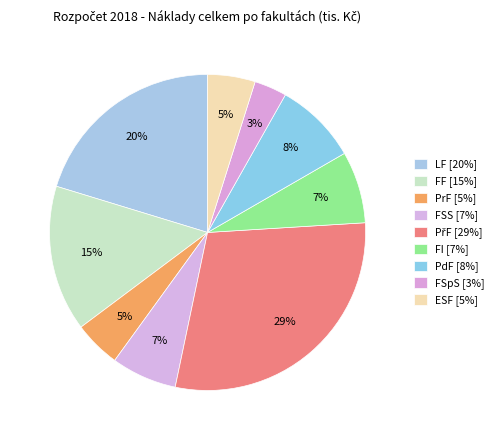

To the nearest percent, what is the difference between the largest and smallest slice percentages?

26%